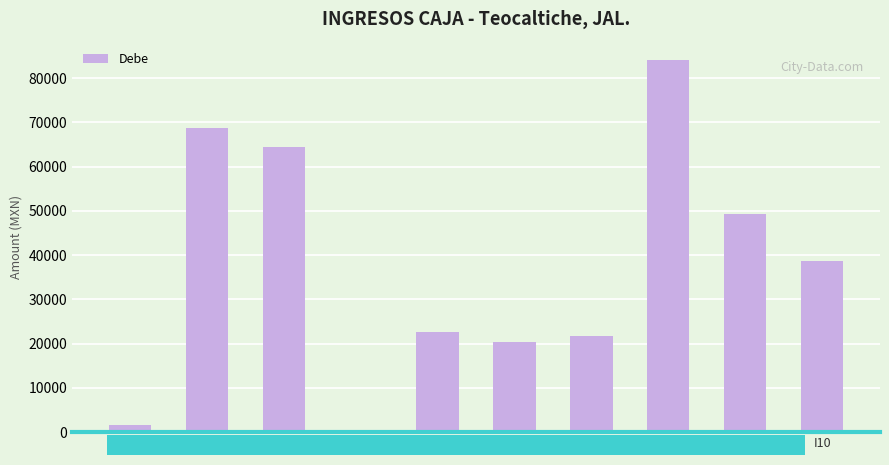

Between I6 and I4, which is larger?

I6